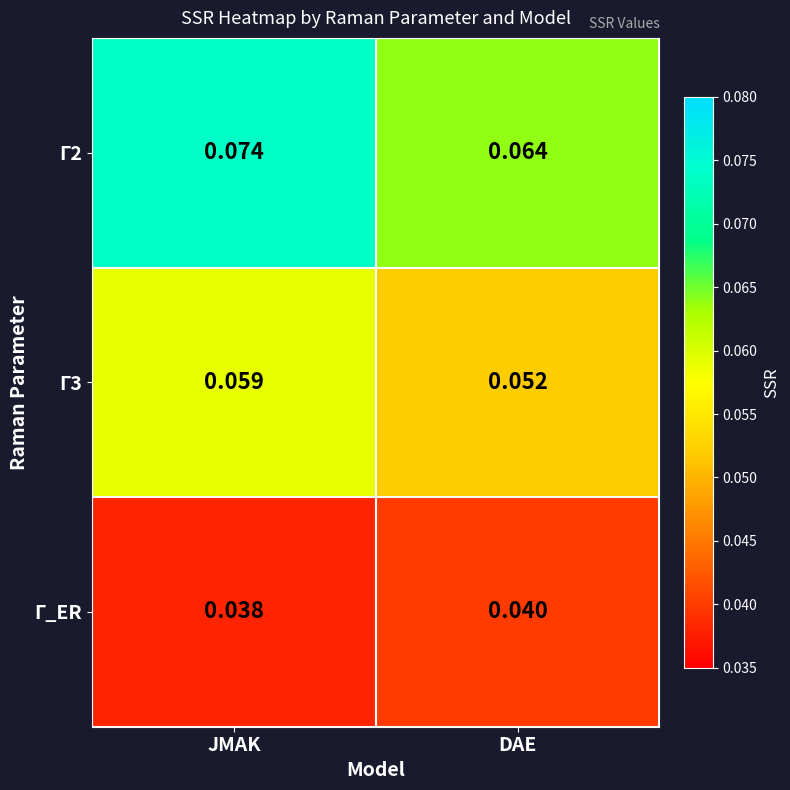

Rank the categories by Γ2 value from highest to lowest.

JMAK, DAE